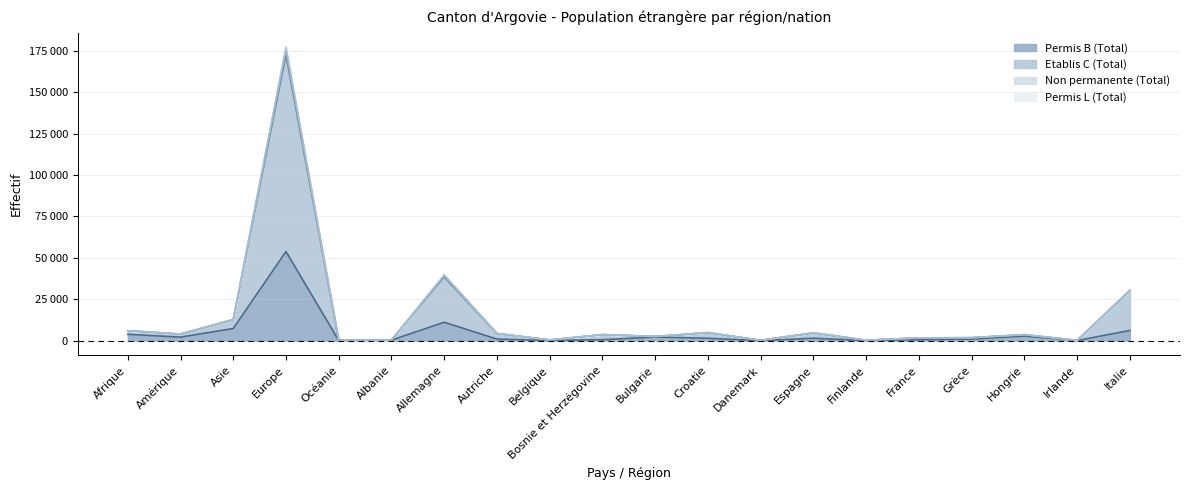

How many data points in Etablis C (Total) are less than 3687?

10